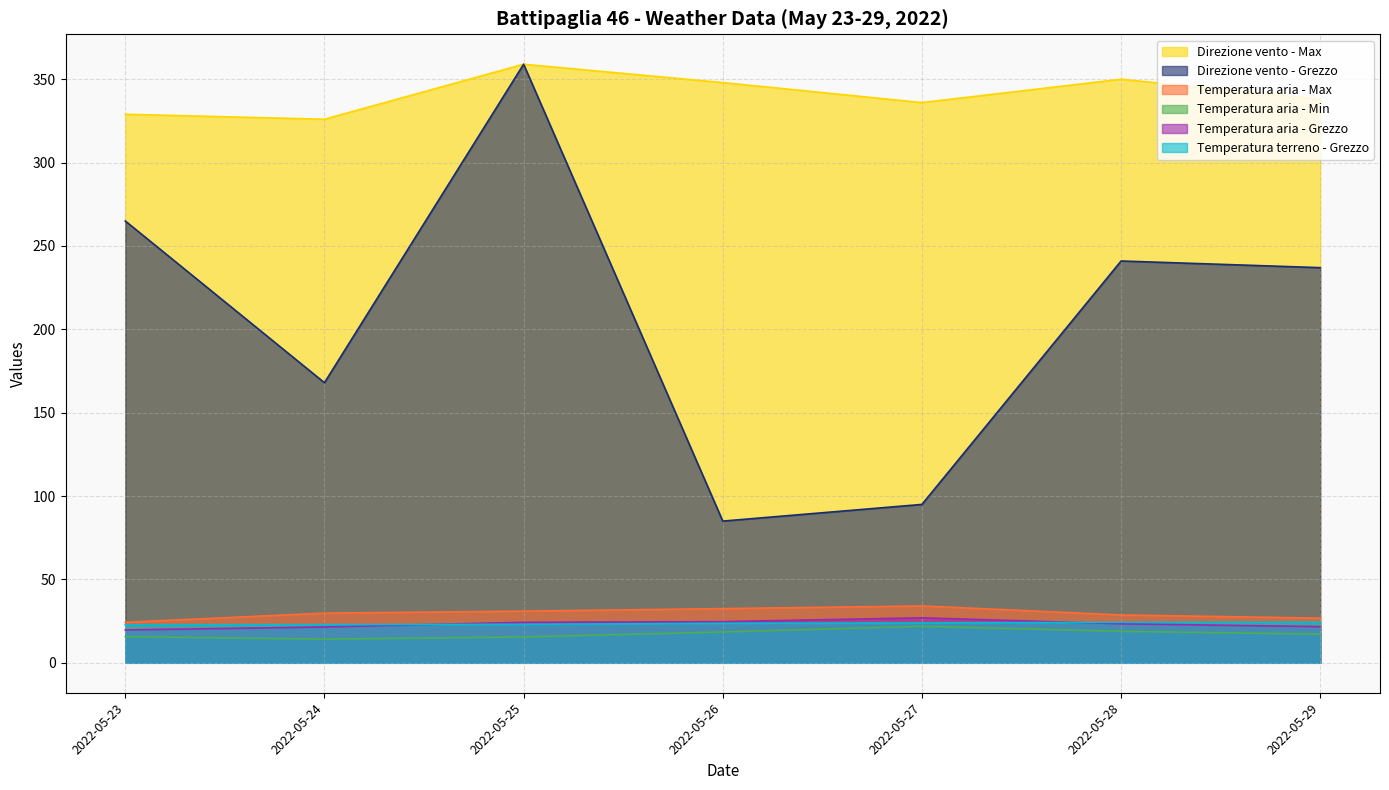

What is the approximate value of Direzione vento - Grezzo at 2022-05-26?

85.0